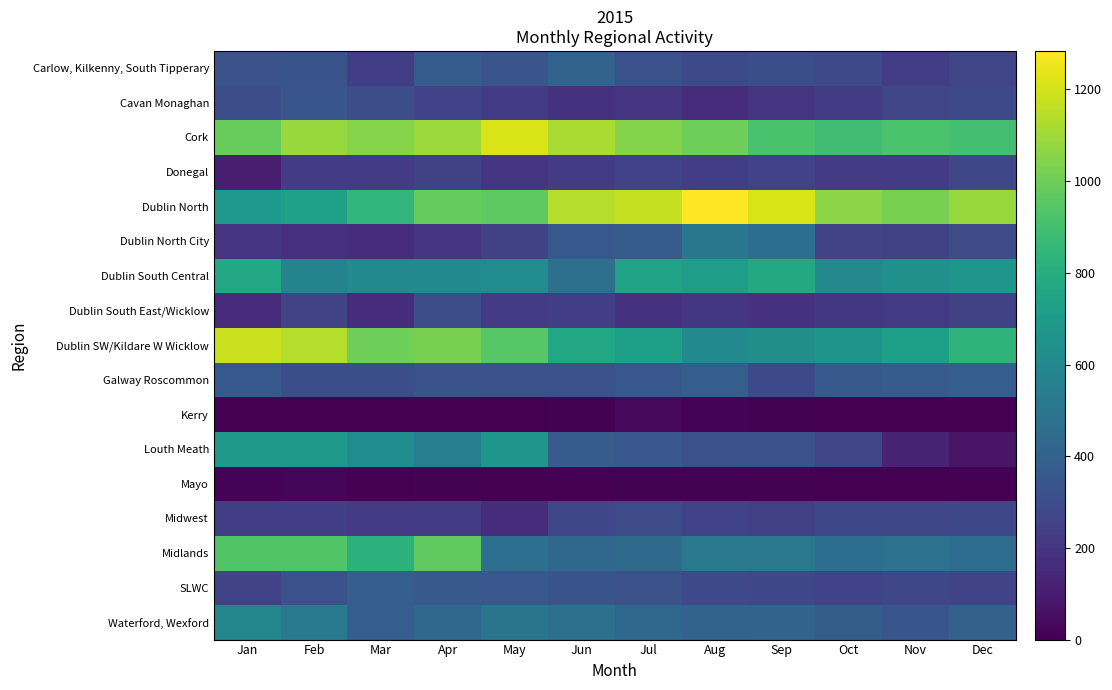

What is the spread (max minus min) of values at Apr?

1093